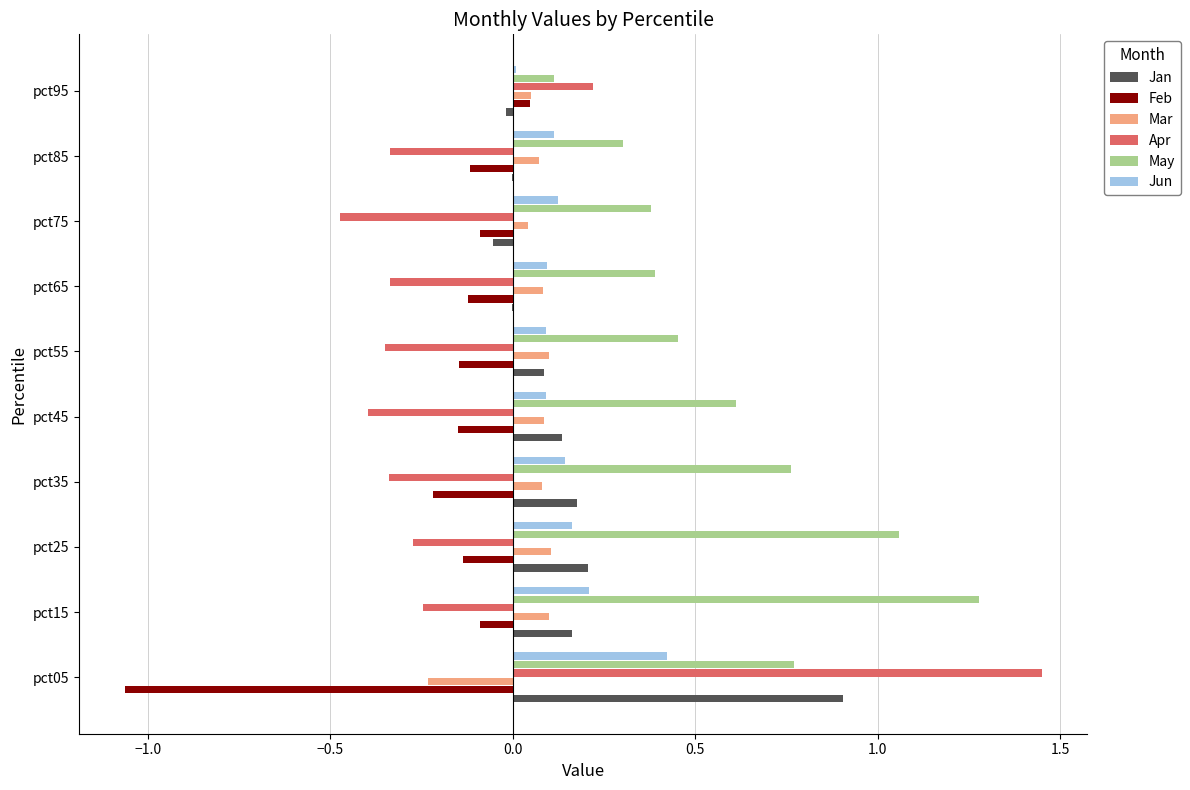

The value of Jan at pct15 is 0.2. True or false?

True